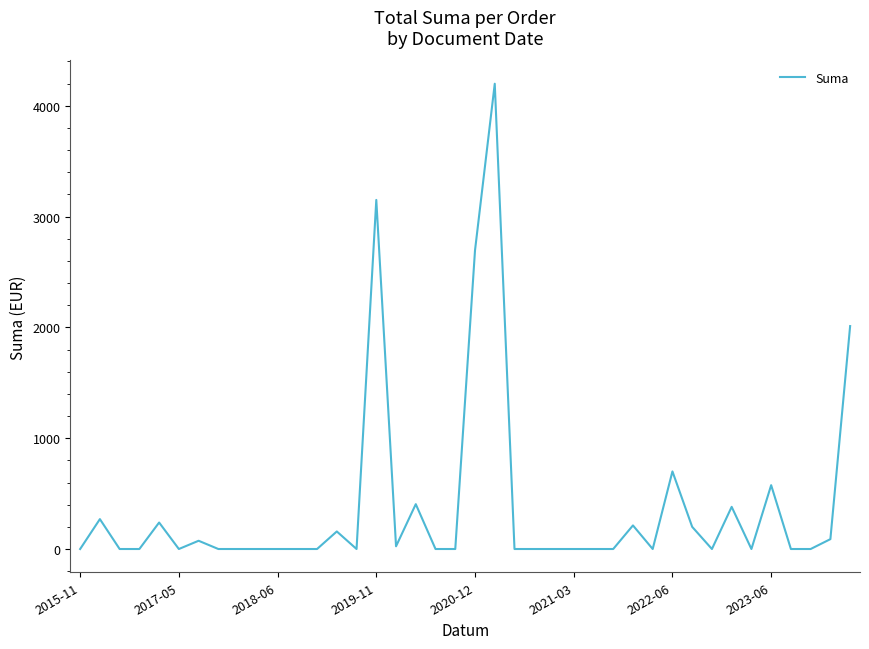

What is the maximum value shown in the chart?

4198.0